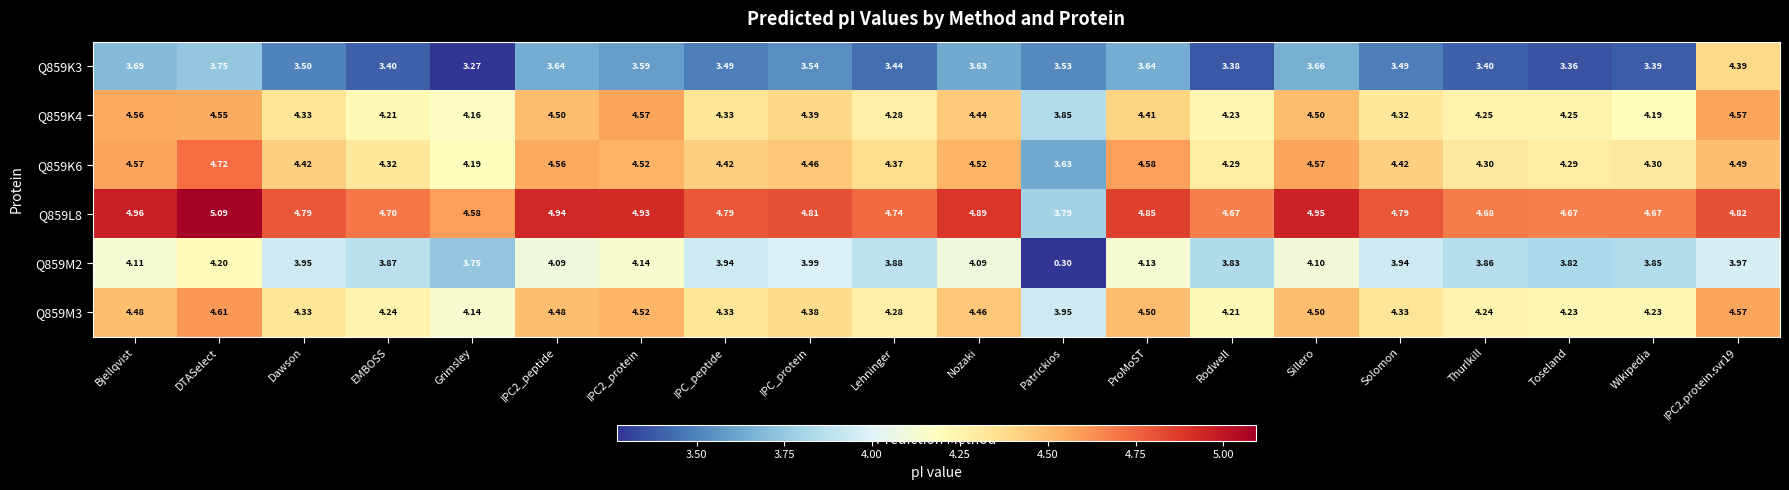

Is the value of Q859K3 at IPC_peptide greater than the value of Q859K6 at Wikipedia?

No